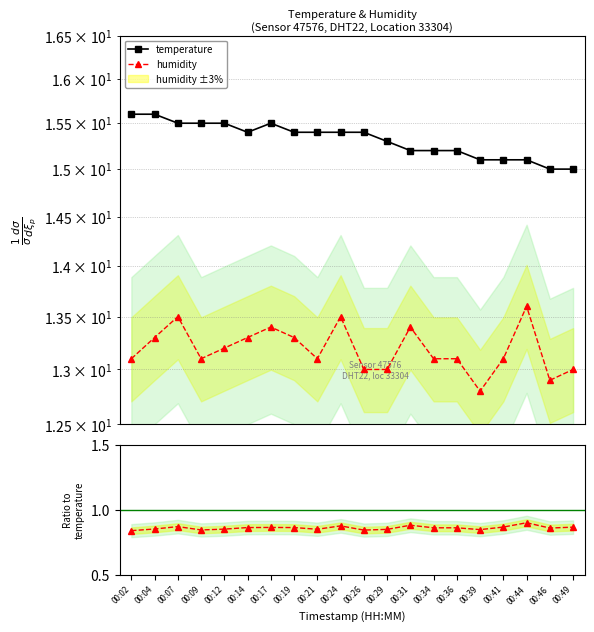

What is the average value of the temperature series?

15.3